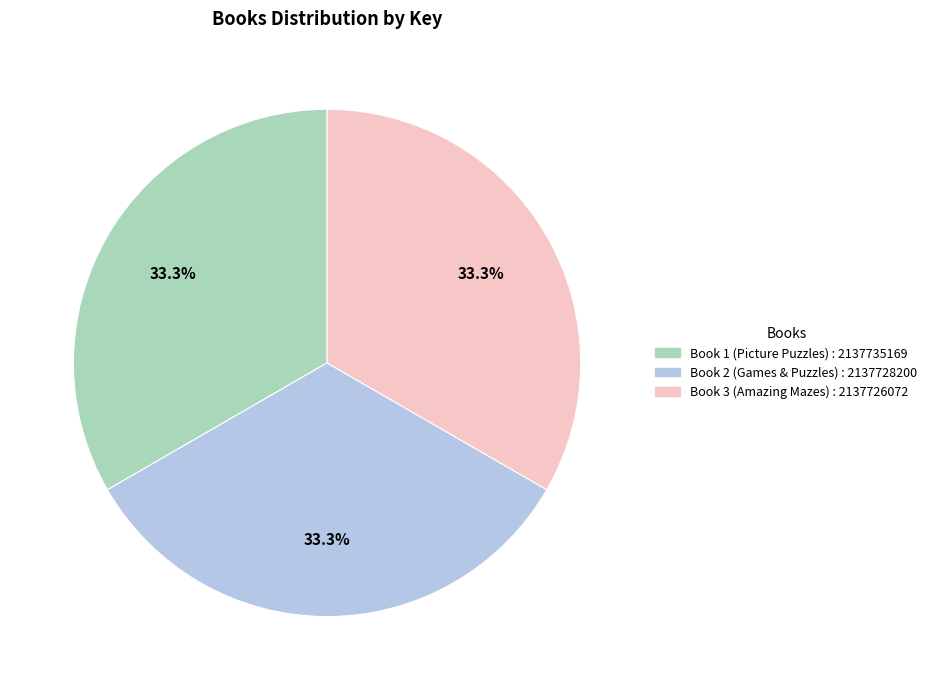

Does any single category account for the majority?

No